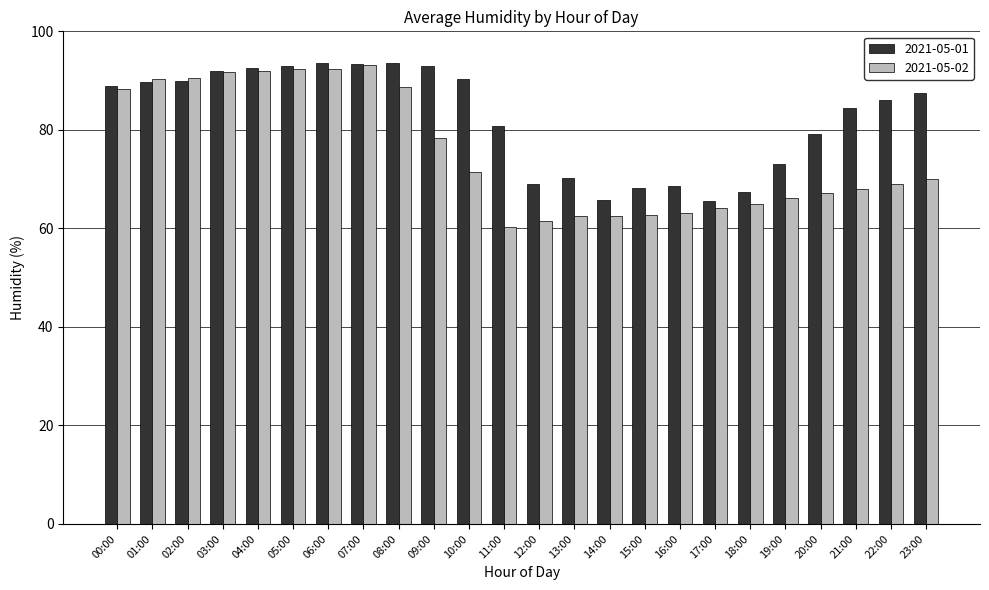

What is the total value across all series at 10:00?

161.7